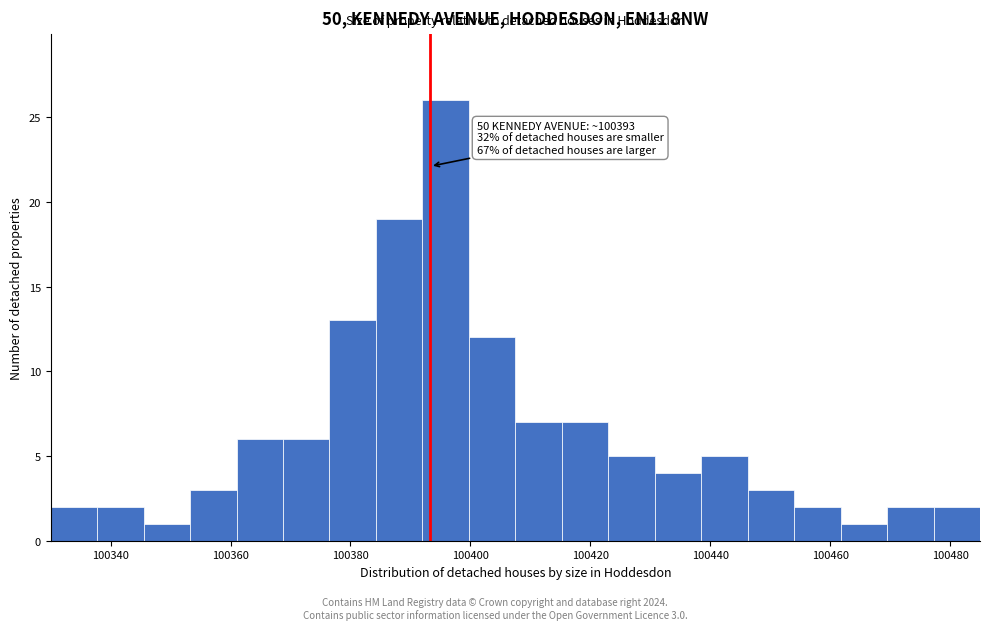

Around what value on the x-axis is the tallest bar? Give the approximate position of its centre, as read against the axis.

100396